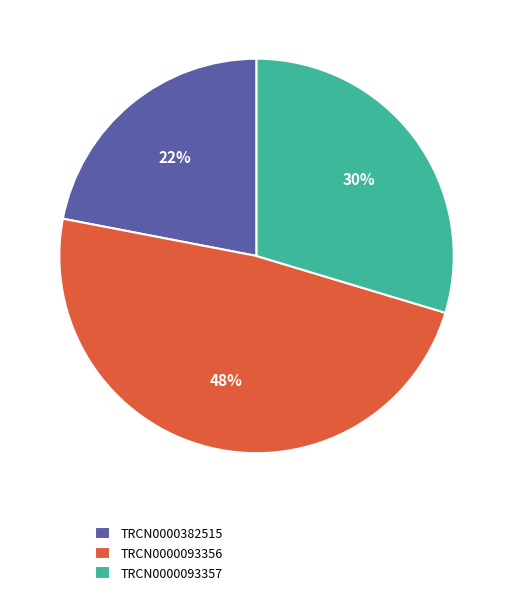

Which category has the smallest portion of the pie?

TRCN0000382515